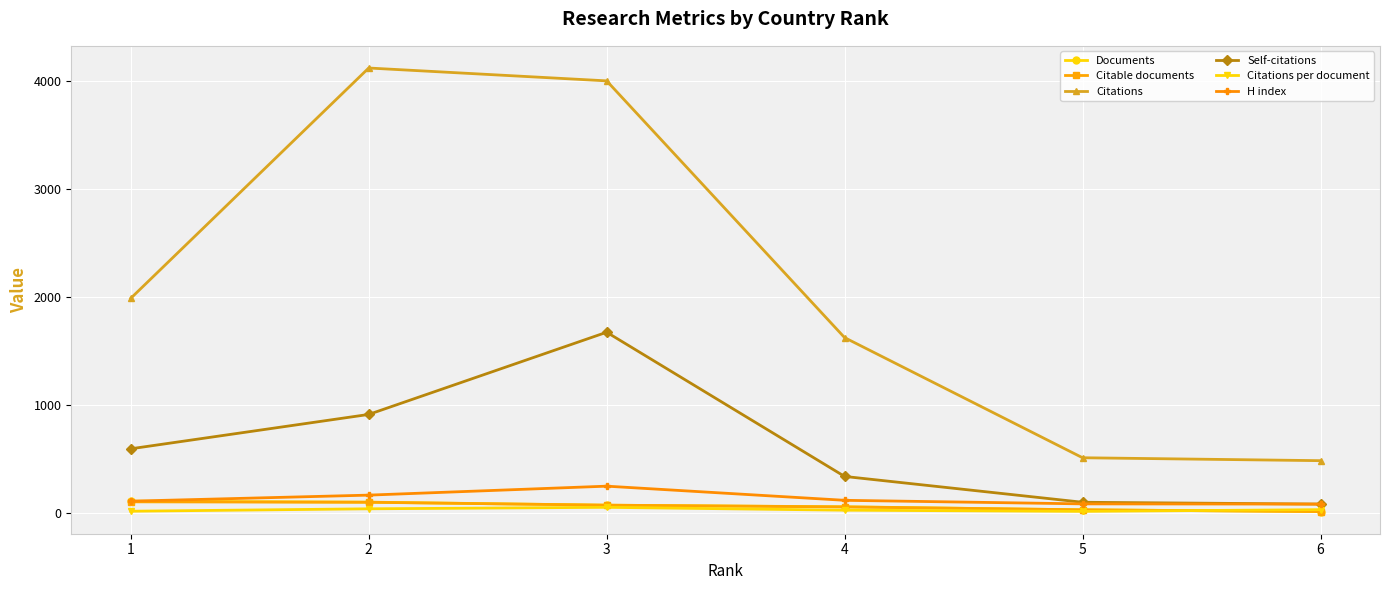

True or false: Documents and Self-citations cross at least once.

False